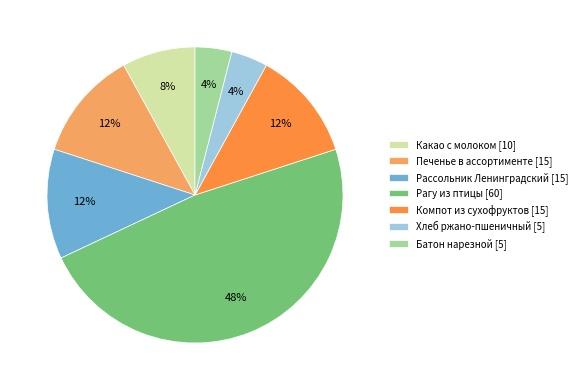

To the nearest percent, what is the difference between the largest and smallest slice percentages?

44%